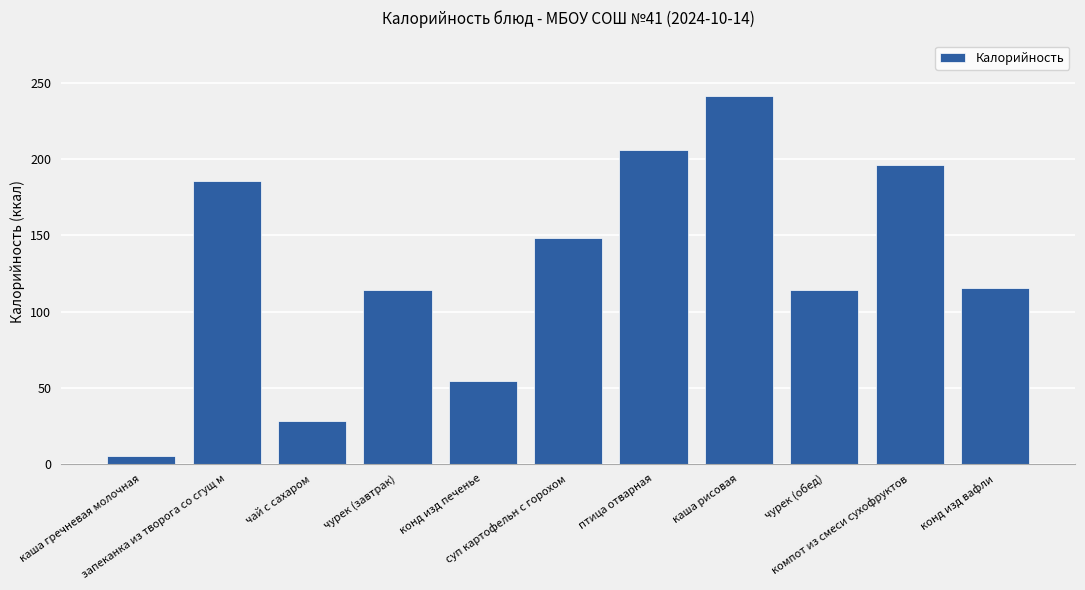

What is the average value?

128.2